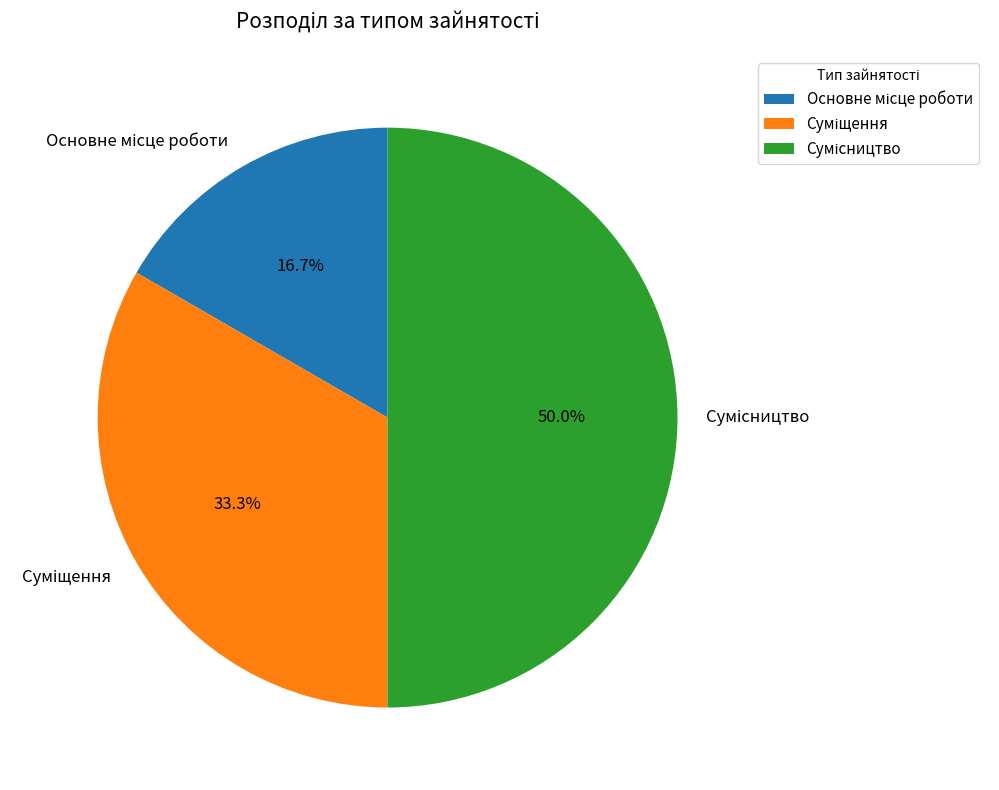

Count the number of slices in the pie.

3